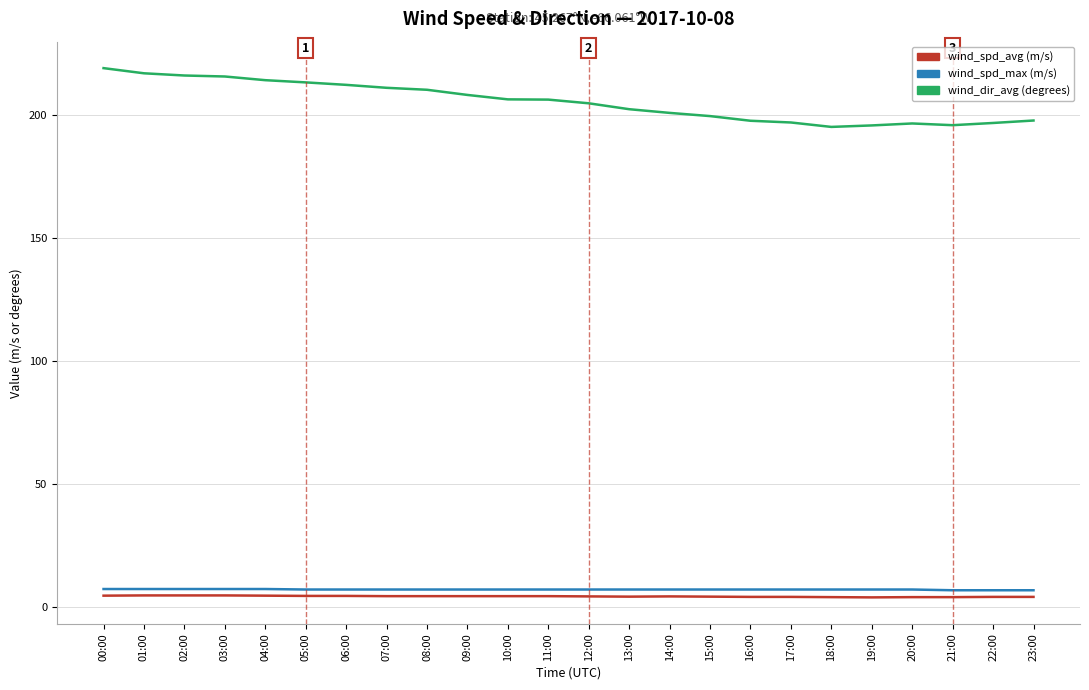

Is this an area chart (filled region under the line)?

No